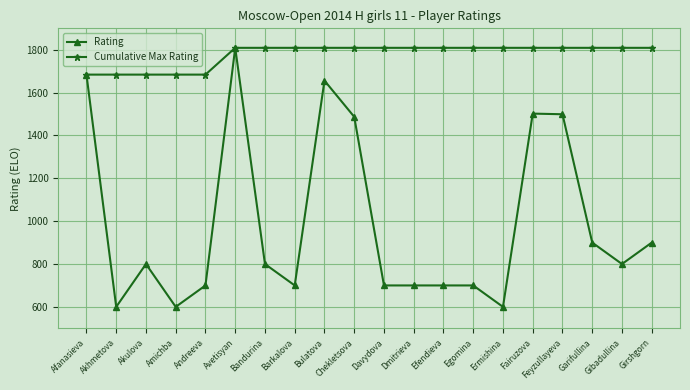

What is the label of the 2nd point from the left?

Akhmetova